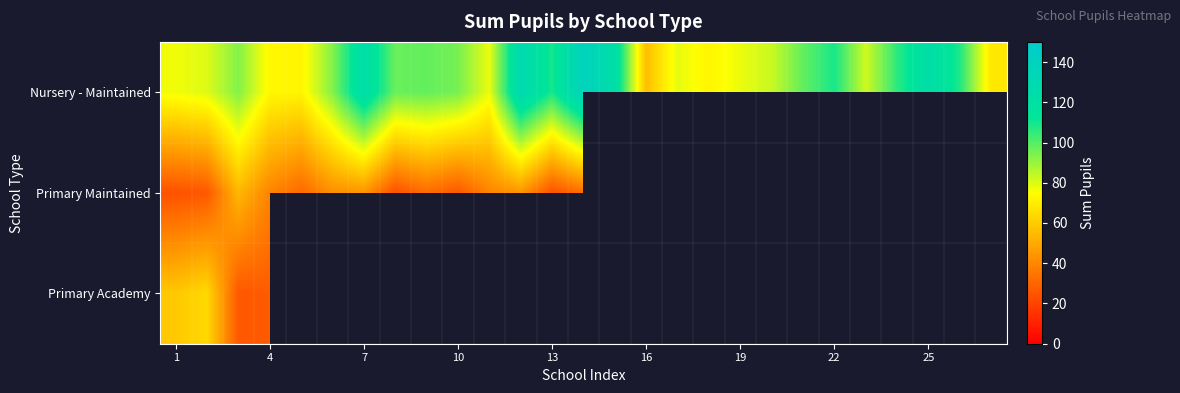

Which series has the widest spread of values?

Nursery - Maintained